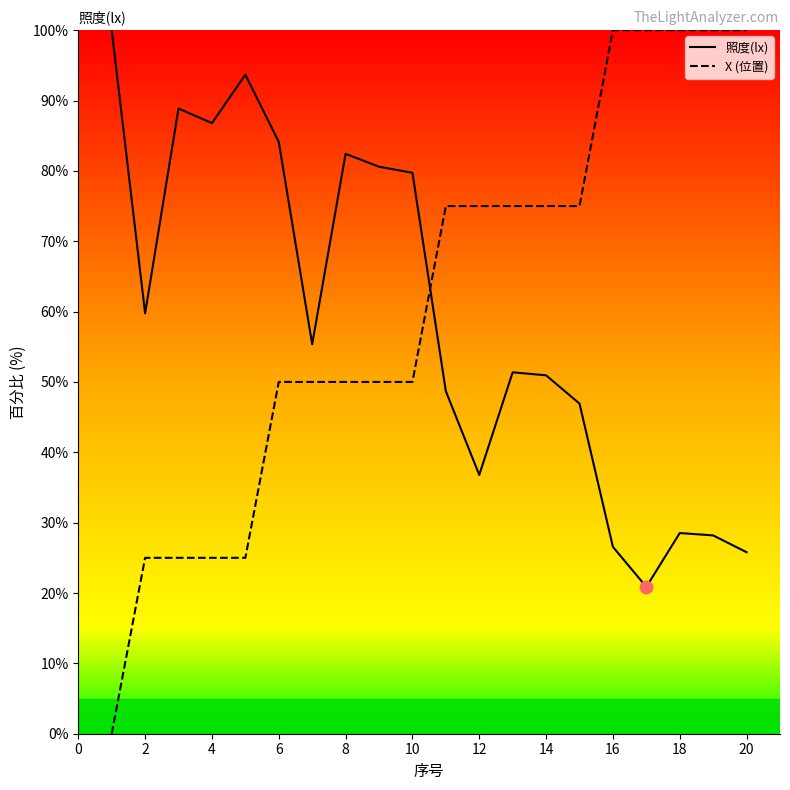

What are all the series names shown in the legend?

照度(lx), X (位置)